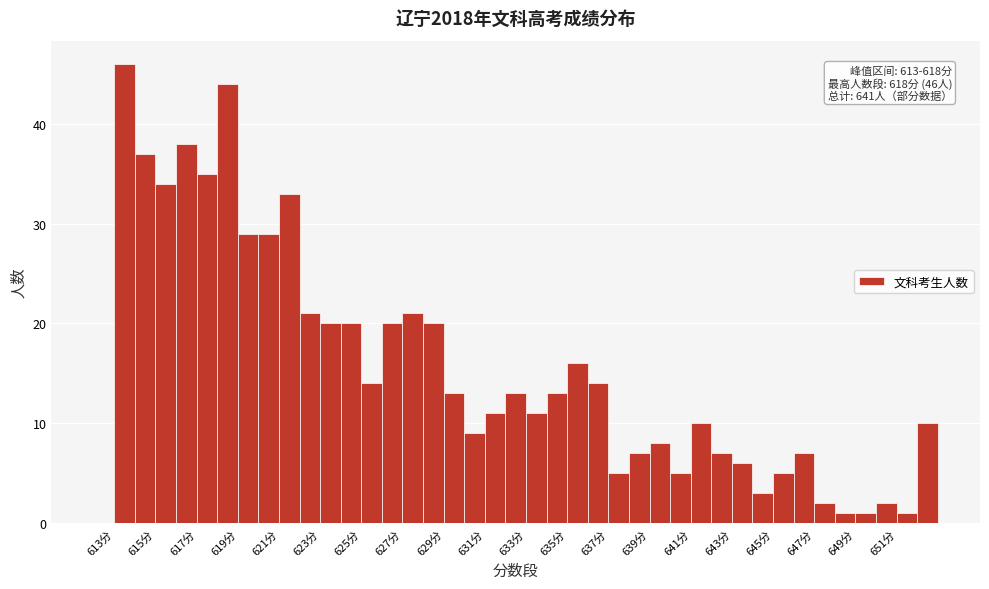

Over which range of the x-axis is the bar tallest?

613 to 614